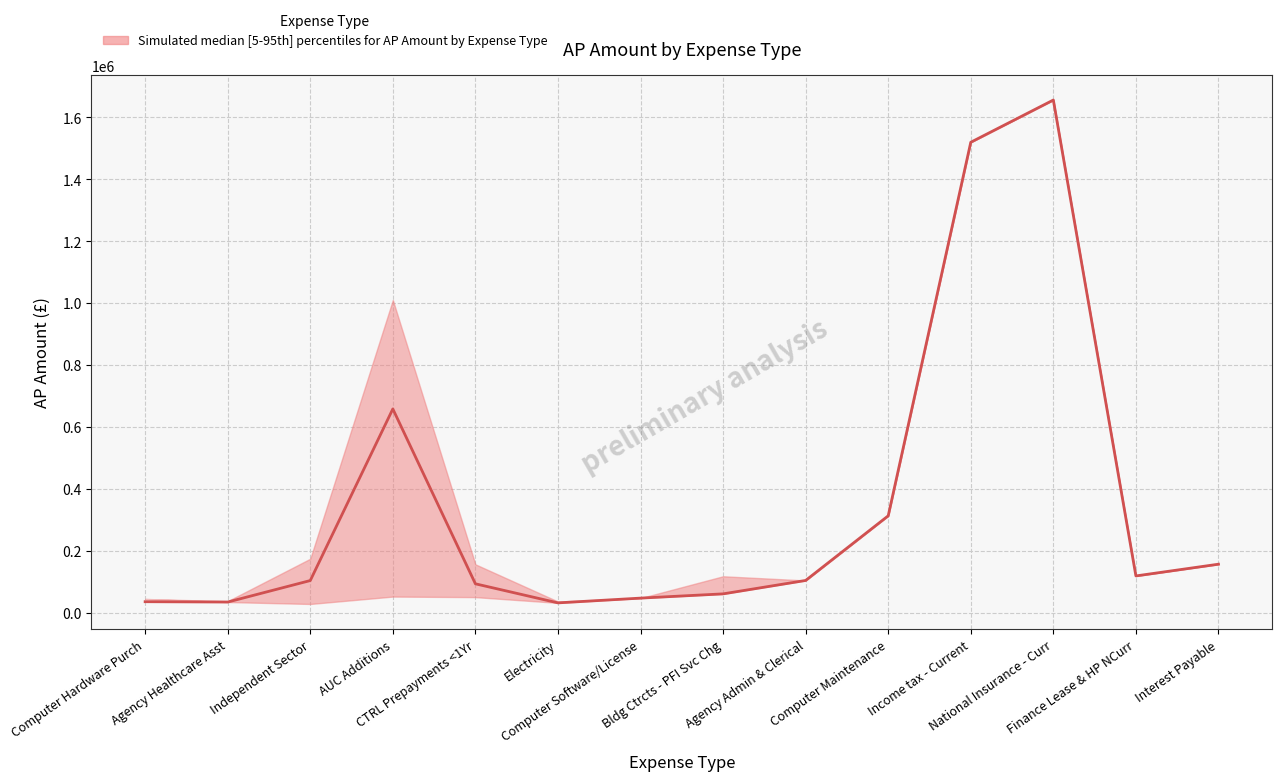

The value at Independent Sector is 61313.3. True or false?

False